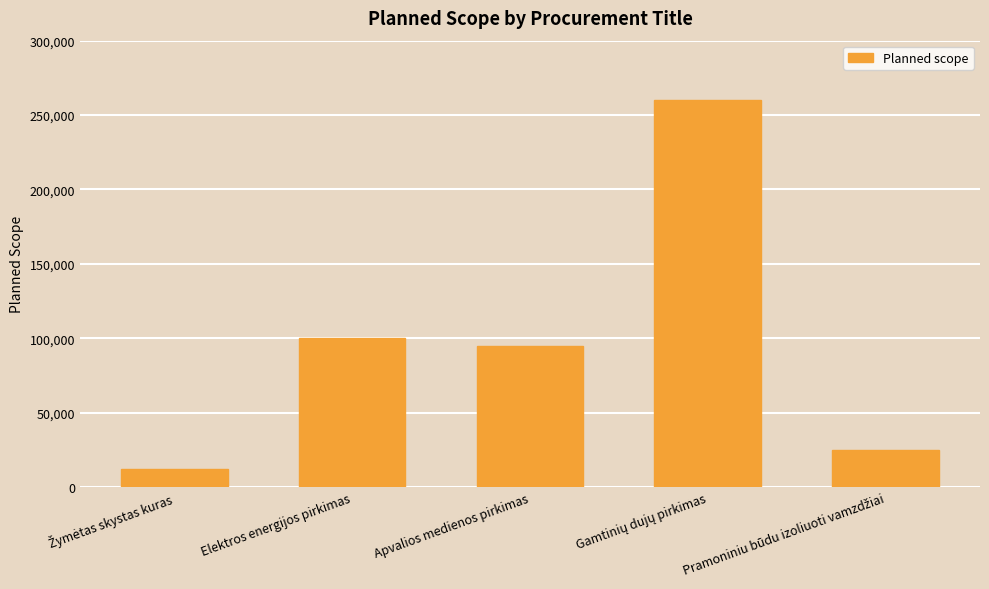

What is the difference between the maximum and minimum values?

248100